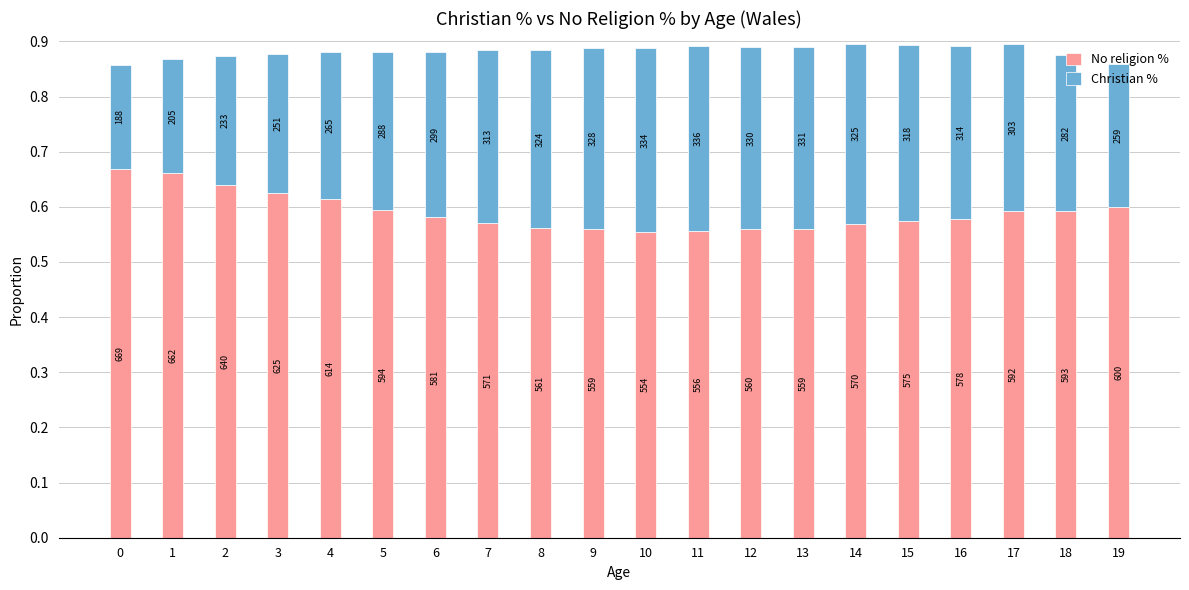

What is the value of the No religion % bar at the 2nd from the left?

0.7